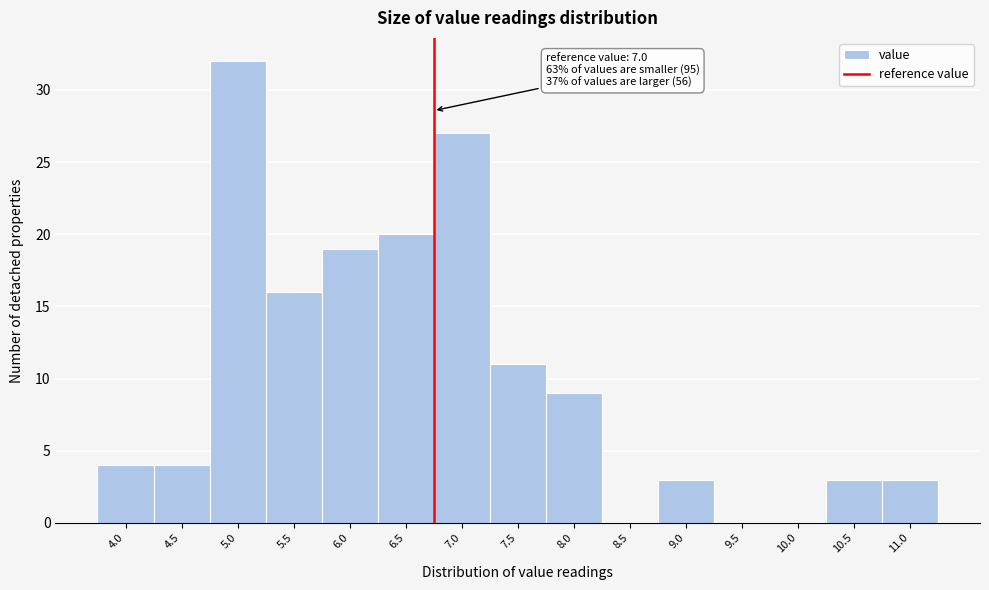

Reading left to right, what are all the values shown in this chart?

4.0=4	4.5=4	5.0=32	5.5=16	6.0=19	6.5=20	7.0=27	7.5=11	8.0=9	8.5=0	9.0=3	9.5=0	10.0=0	10.5=3	11.0=3